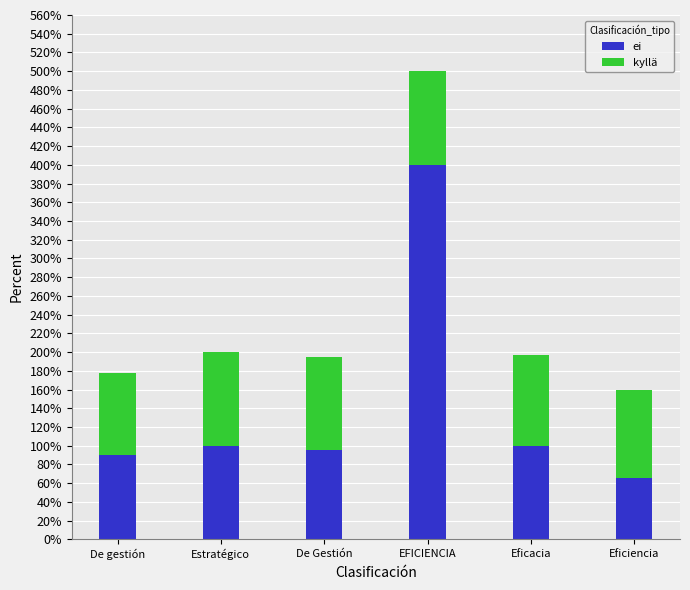

What is the approximate value of kyllä at De Gestión?

1.0